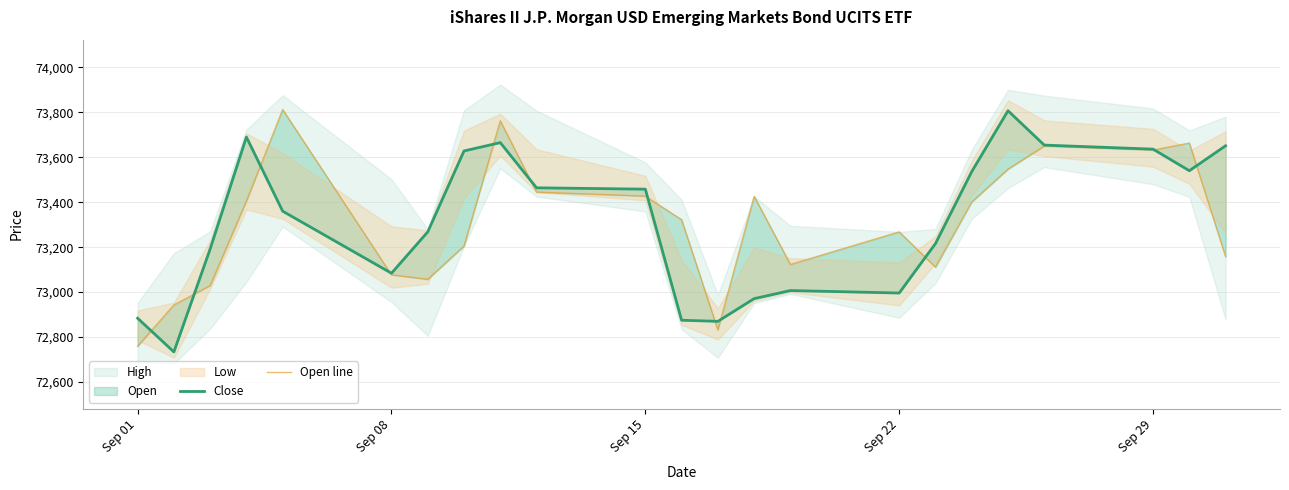

Is it true that Open line equals 130343 at Sep 22?

False